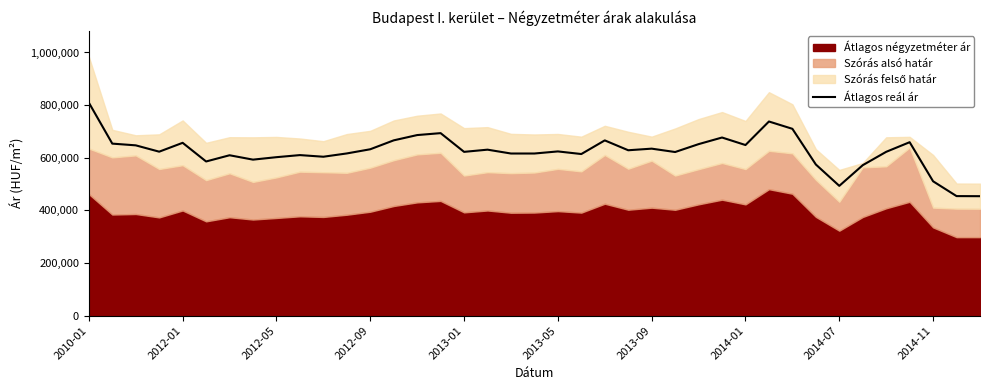

Is it true that the value at 10 is 185127?

False